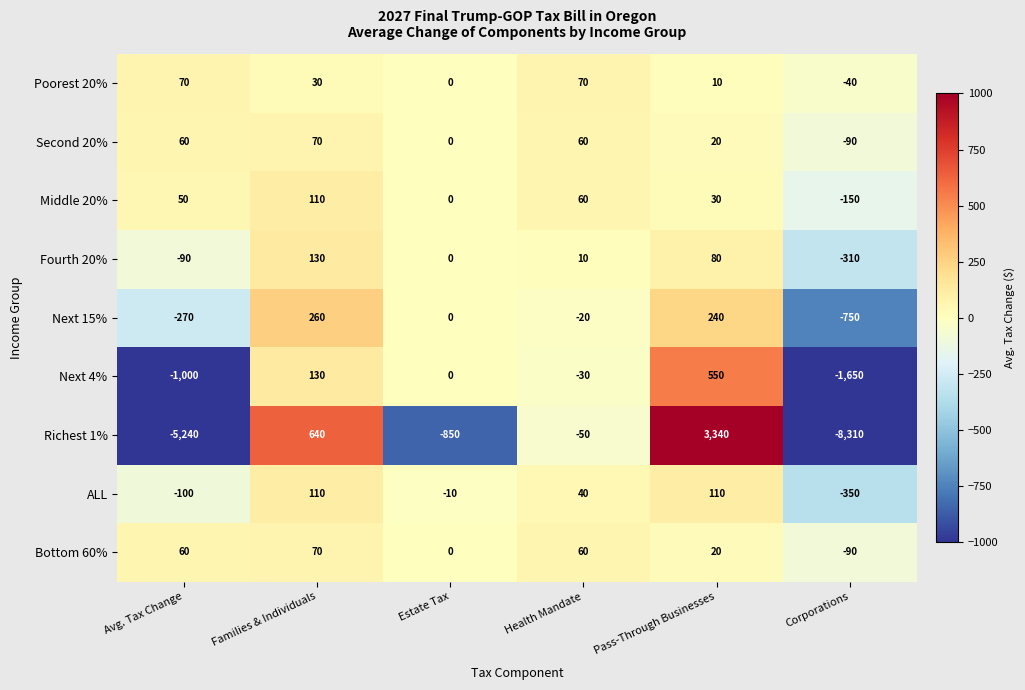

The value of Middle 20% at Avg. Tax Change is 50. True or false?

True